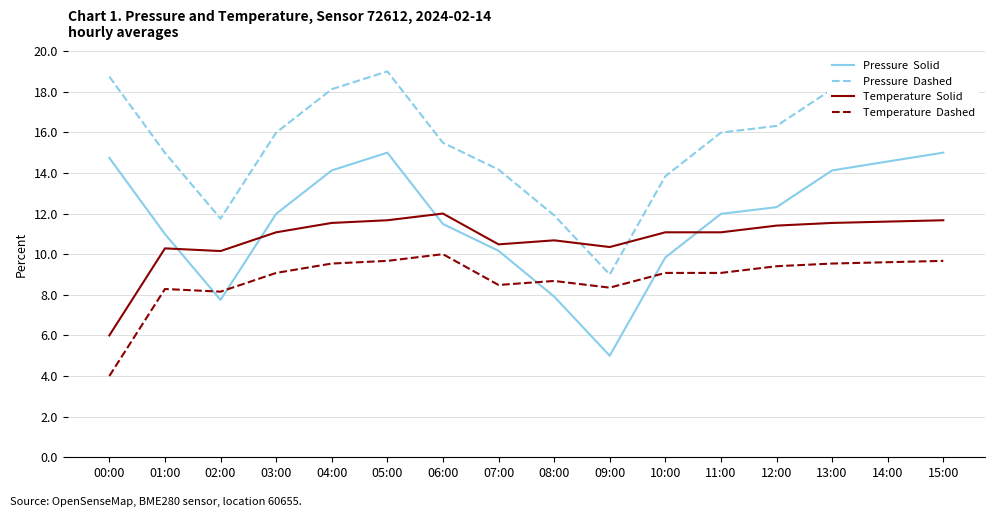

True or false: Pressure (solid) has a value of 11.5 at 06:00.

True